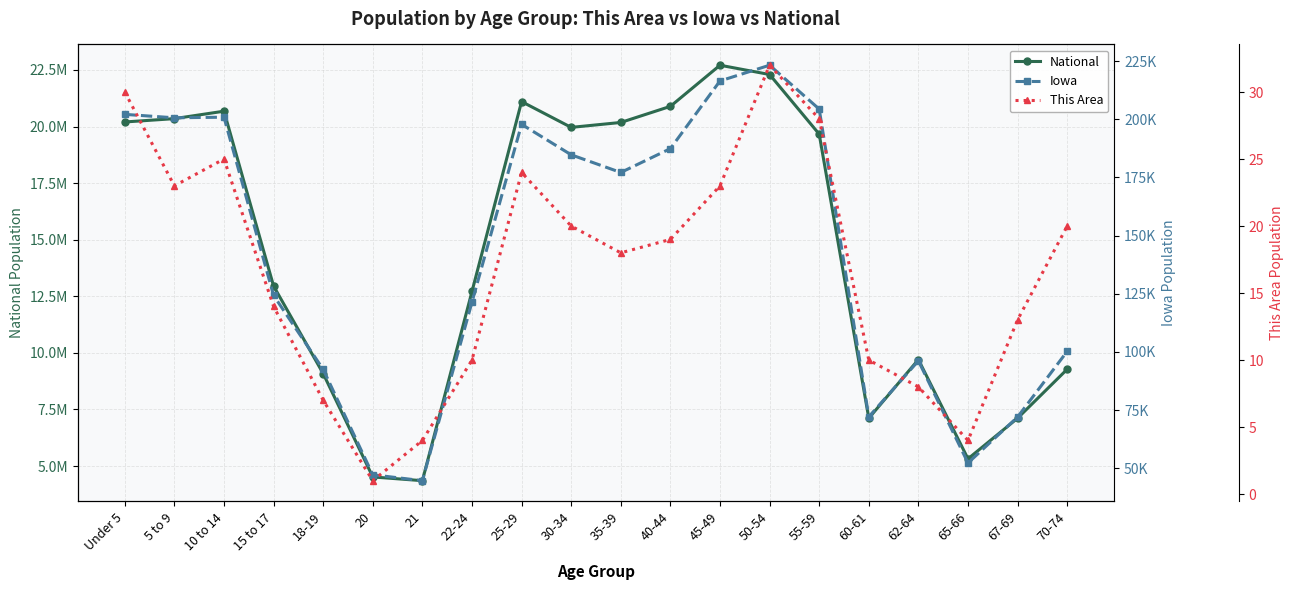

Where is the first local maximum for National?

10 to 14